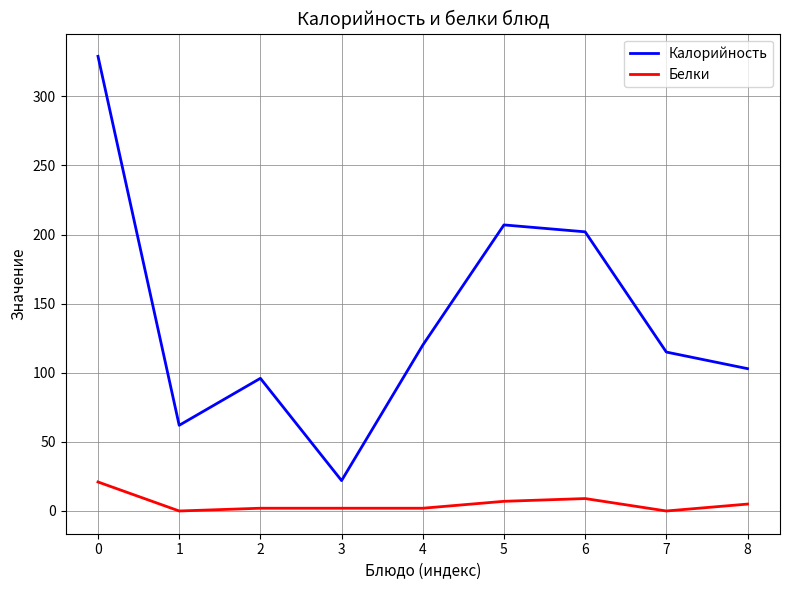

The Калорийность series shows 62 at 1. True or false?

True